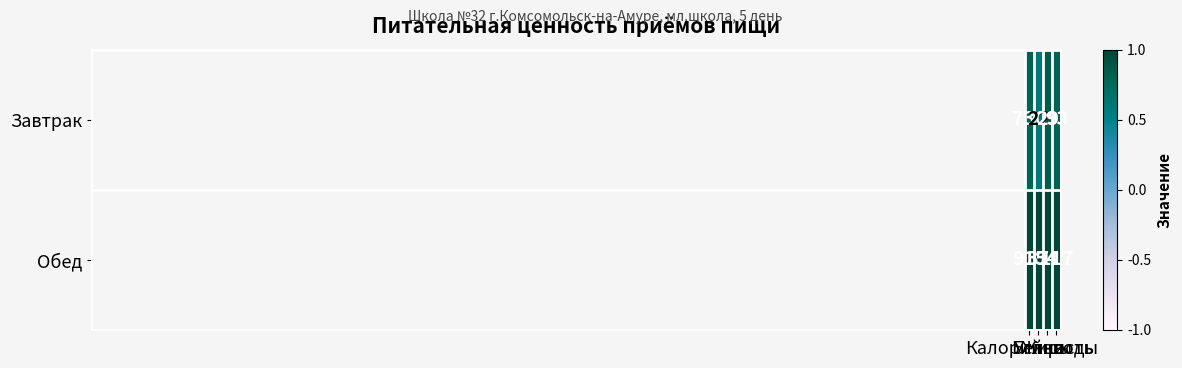

Which series has the widest spread of values?

Обед